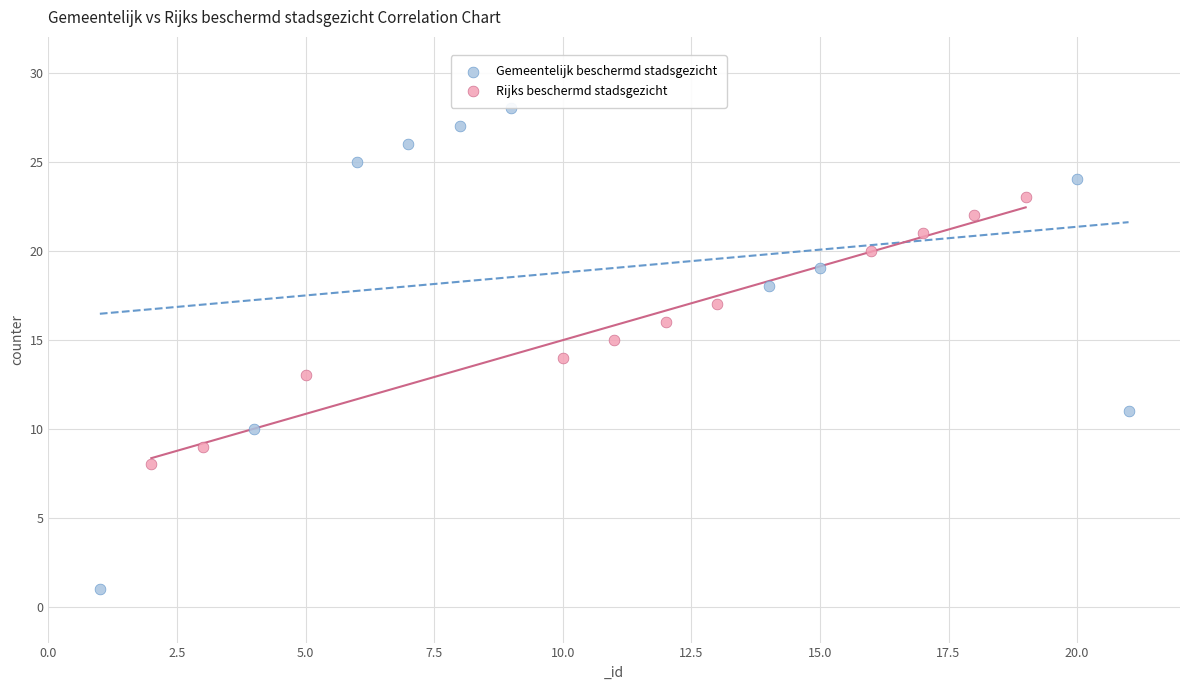

Which series reaches the minimum Y coordinate?

Gemeentelijk beschermd stadsgezicht